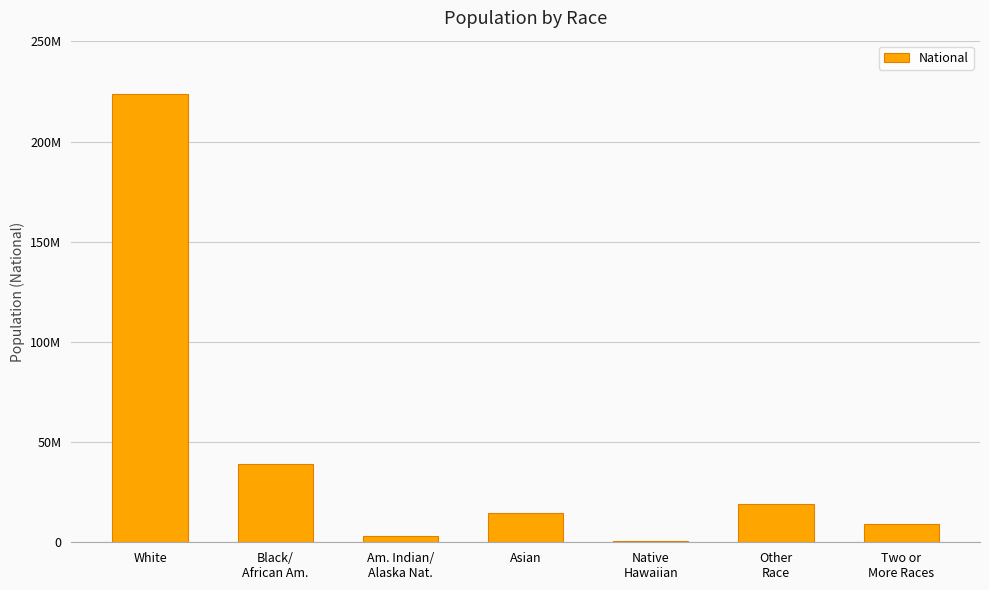

Does the chart contain any negative values?

No